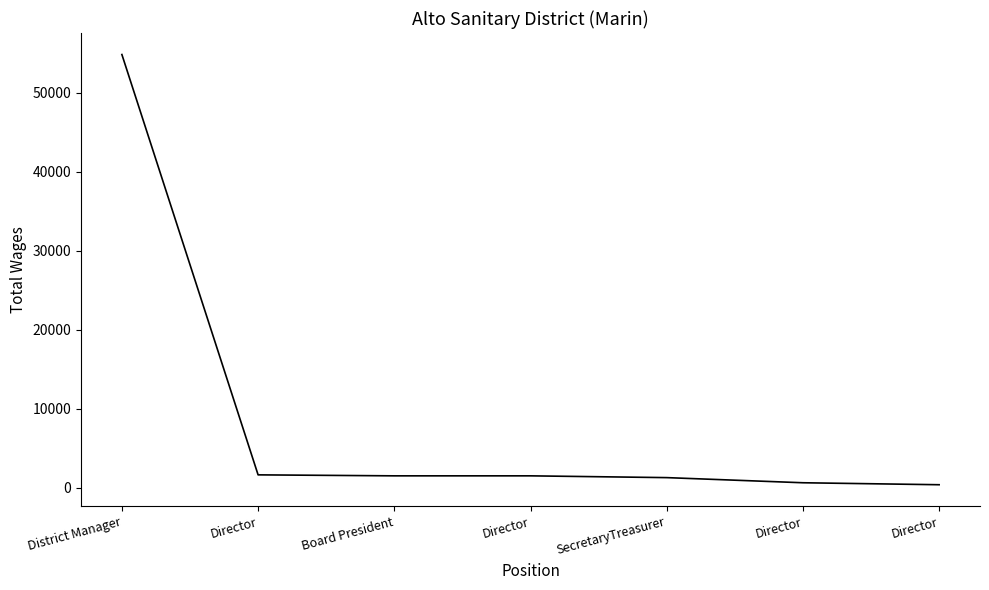

List the labels in order of value, smallest first.

Director, Director, SecretaryTreasurer, Board President, Director, Director, District Manager